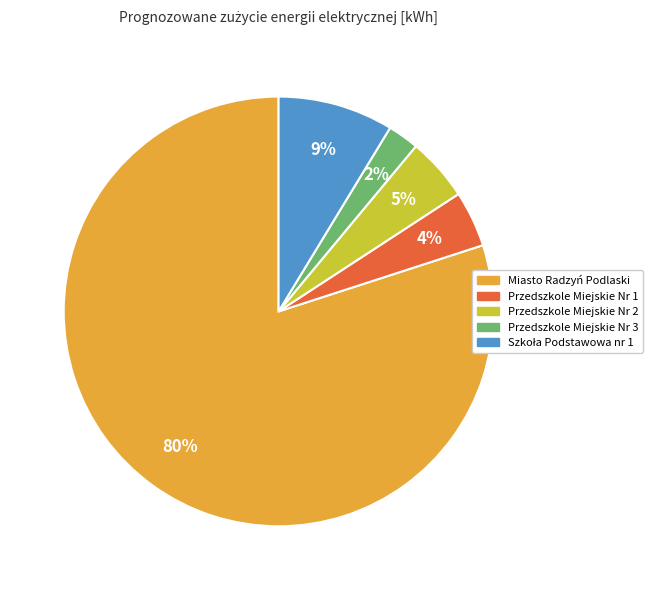

True or false: Przedszkole Miejskie Nr 2 accounts for 5% of the total.

True